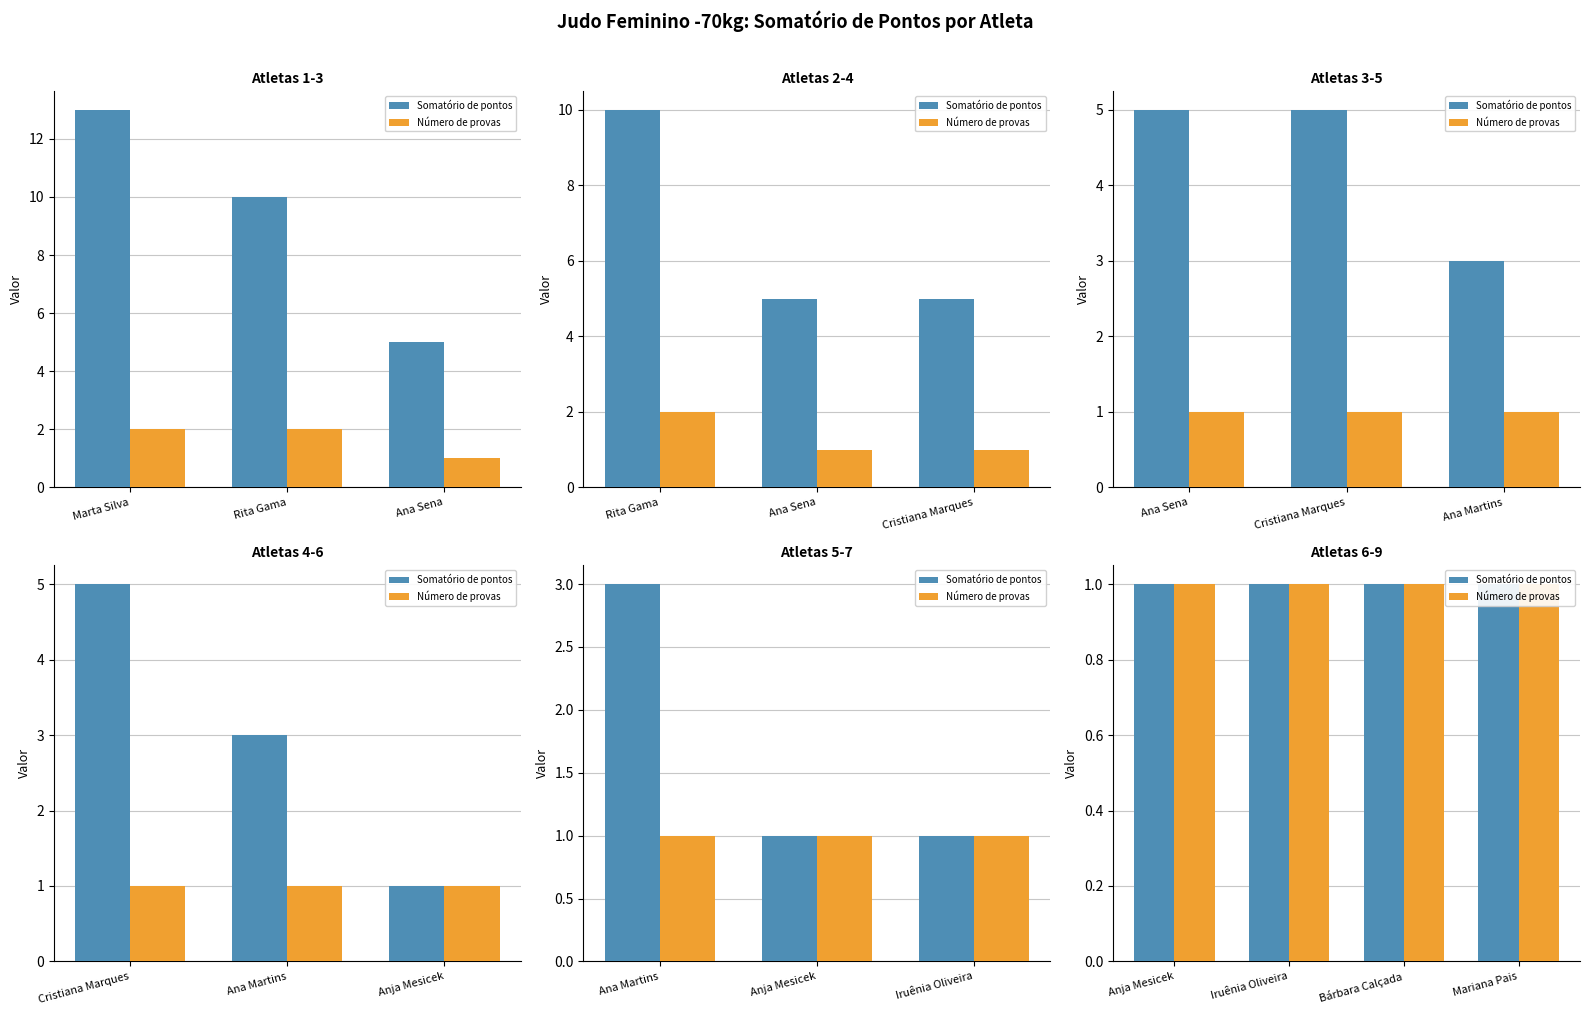

Reading left to right, list all the values displayed in this chart.

Somatório de pontos: Marta Silva=13	Rita Gama=10	Ana Sena=5	Cristiana Marques=5	Ana Martins=3	Anja Mesicek=1	Iruênia Oliveira=1	Bárbara Calçada=1	Mariana Pais=1
Número de provas: Marta Silva=2	Rita Gama=2	Ana Sena=1	Cristiana Marques=1	Ana Martins=1	Anja Mesicek=1	Iruênia Oliveira=1	Bárbara Calçada=1	Mariana Pais=1